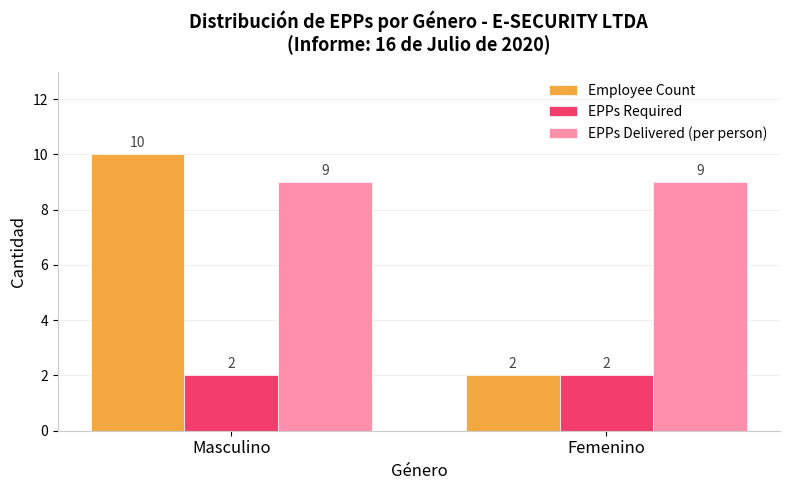

What is the minimum value shown in the chart?

2